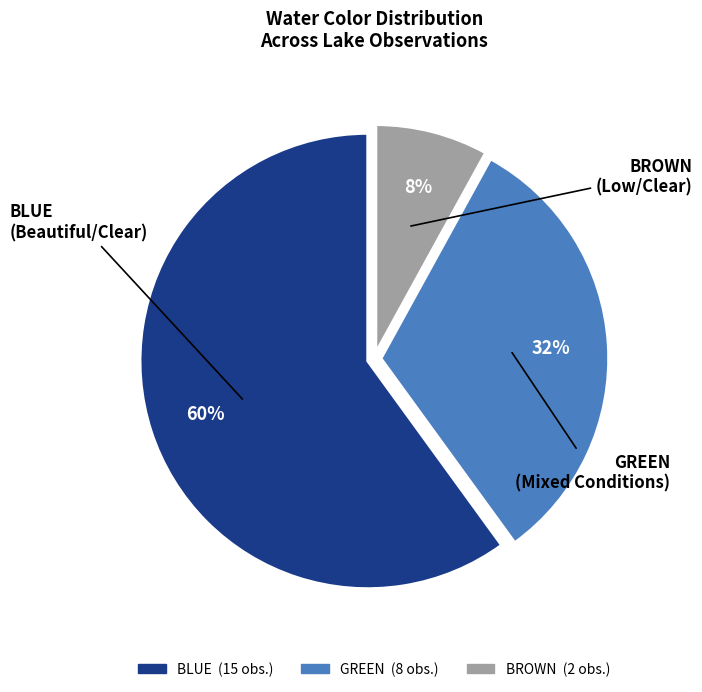

To the nearest percent, what portion does BLUE represent?

60%